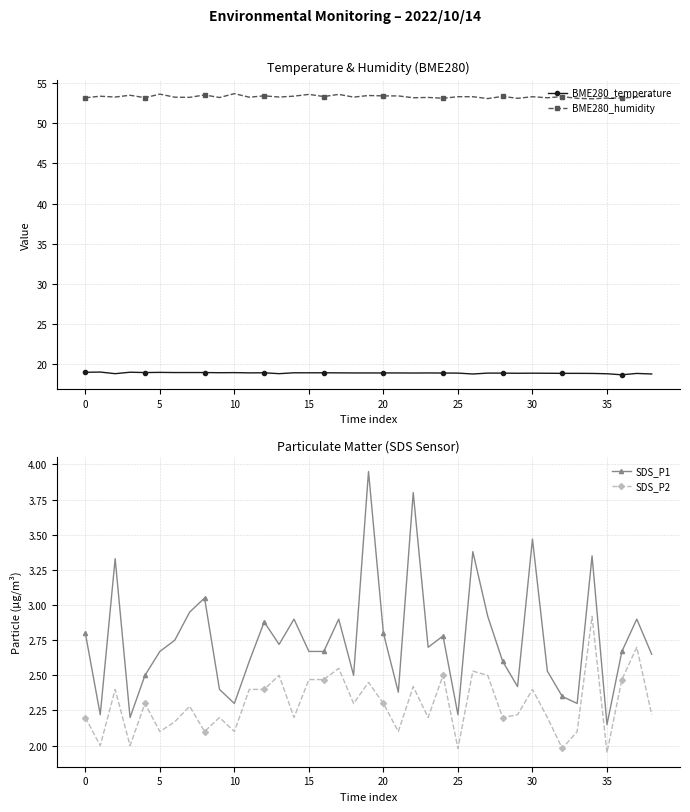

Which series has the largest range (max minus min)?

SDS_P1